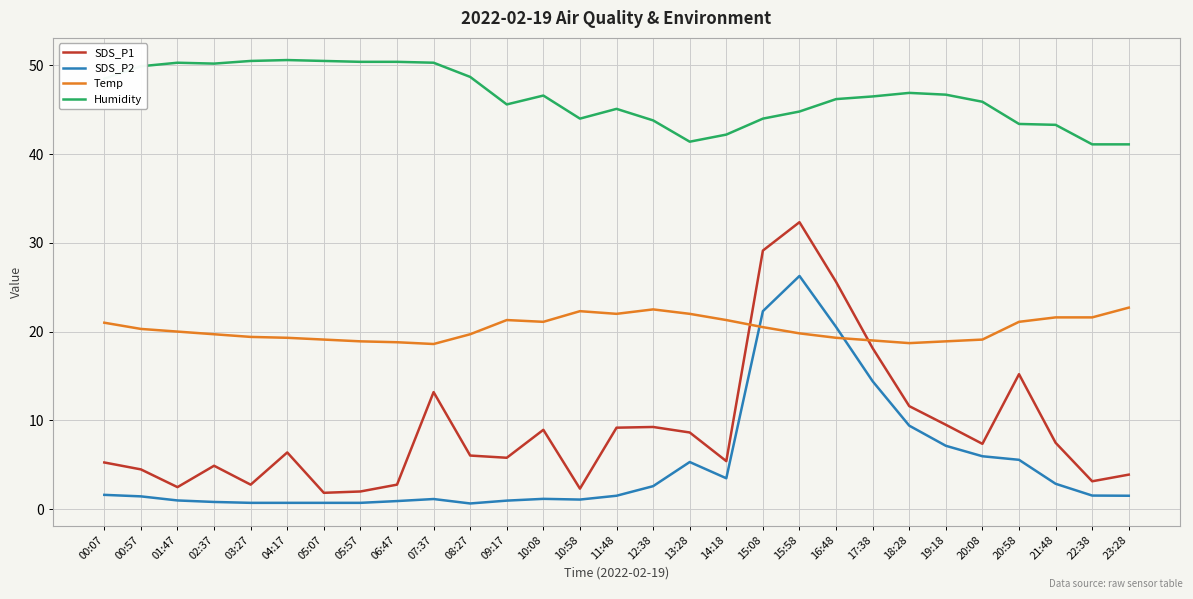

What is the sum of all Humidity values?

1348.9